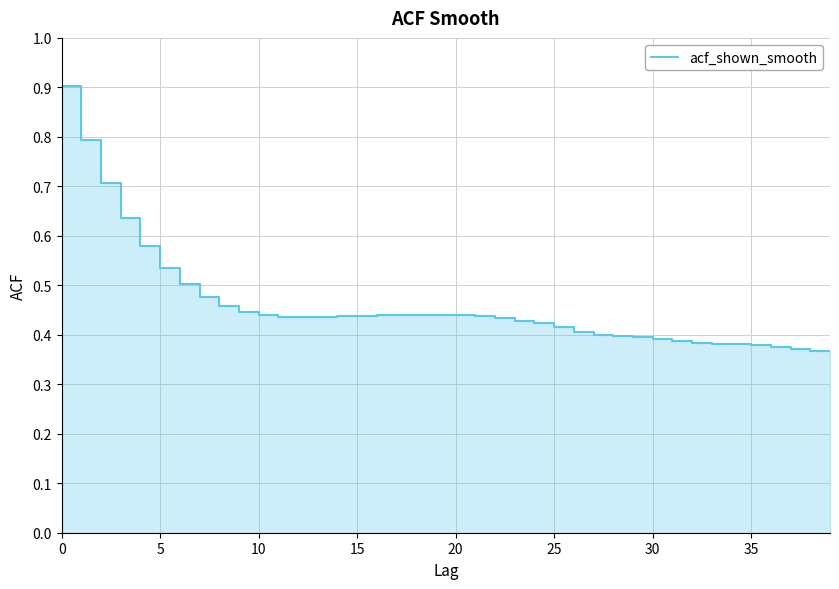

How many categories are shown in the chart?

40